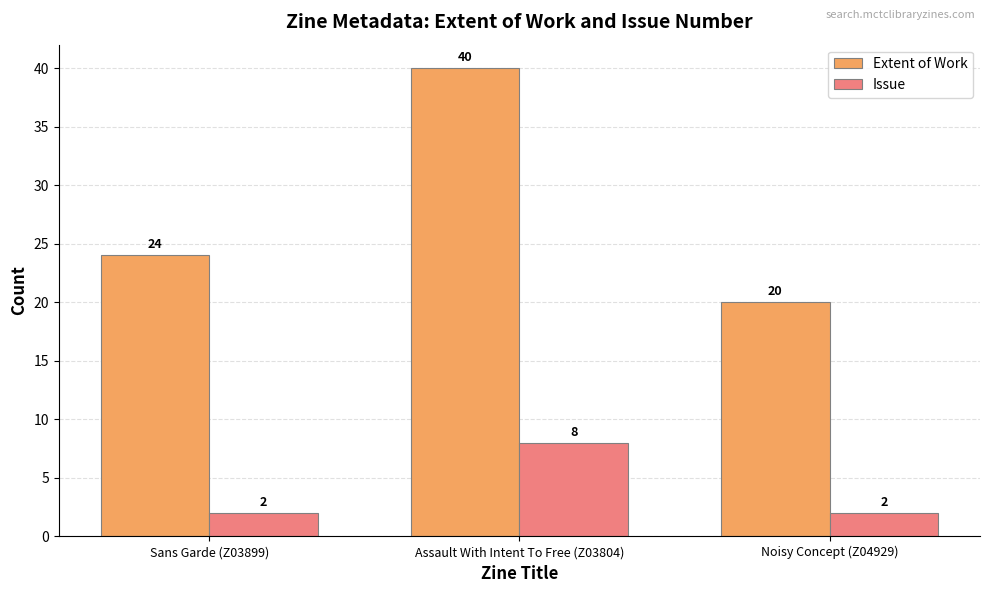

How many bars are there in total?

6